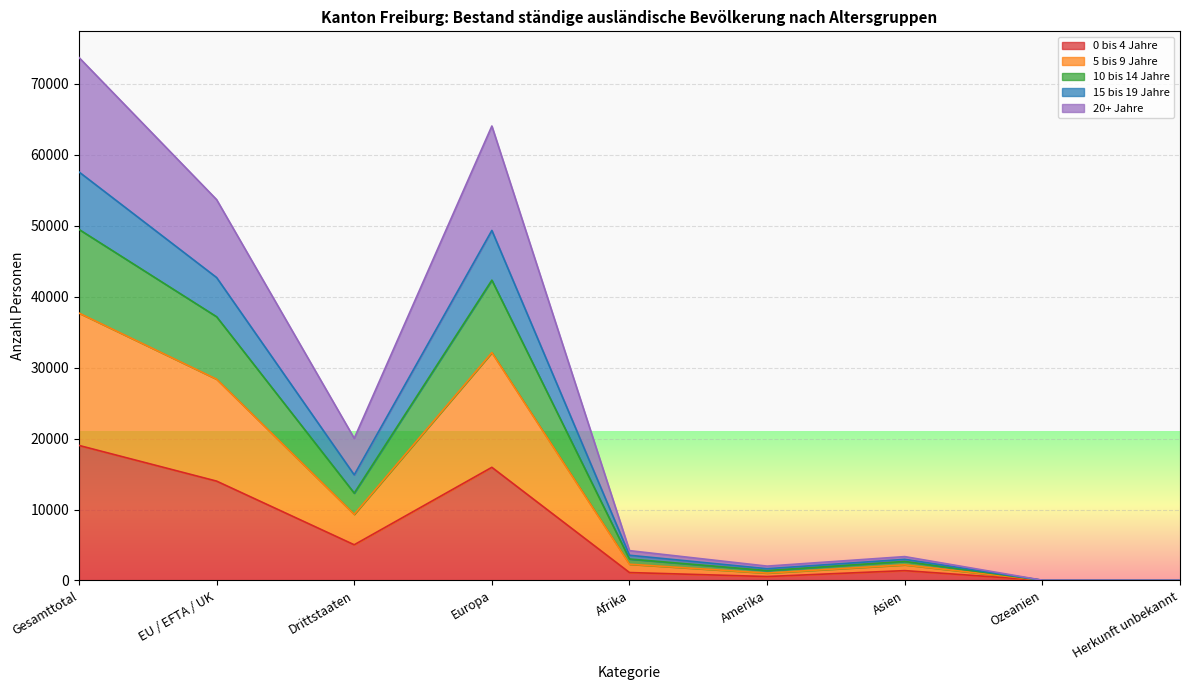

Which category has the highest value in the 0 bis 4 Jahre series?

Gesamttotal